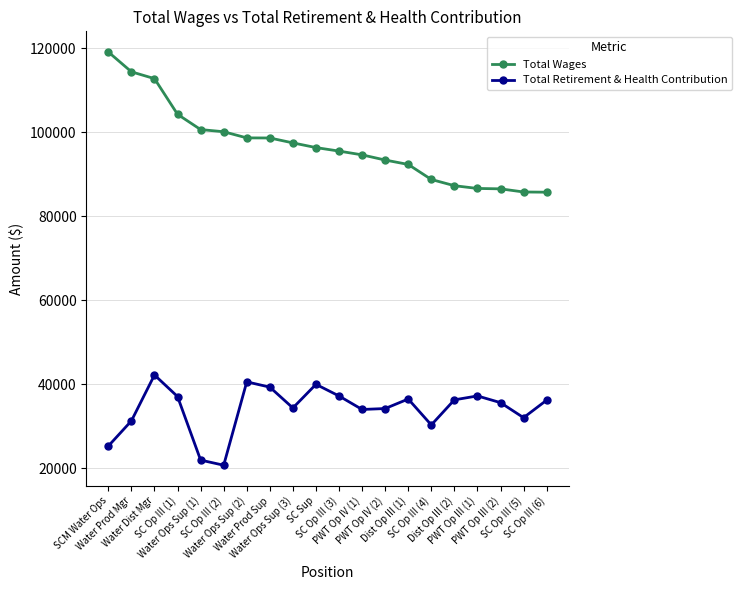

How many distinct data groups are displayed?

2